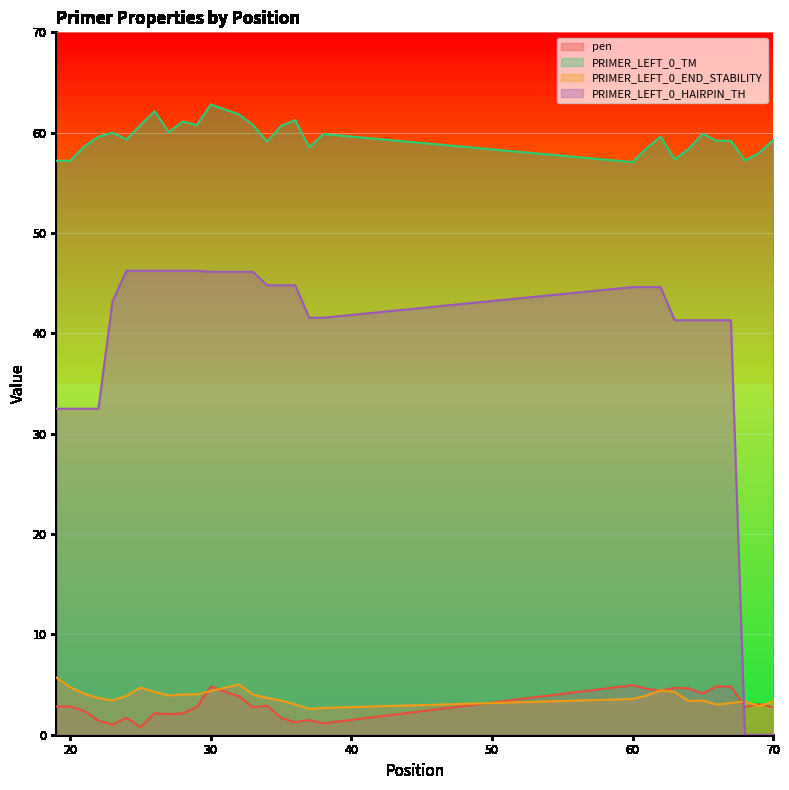

What is the maximum value shown in the chart?

62.8